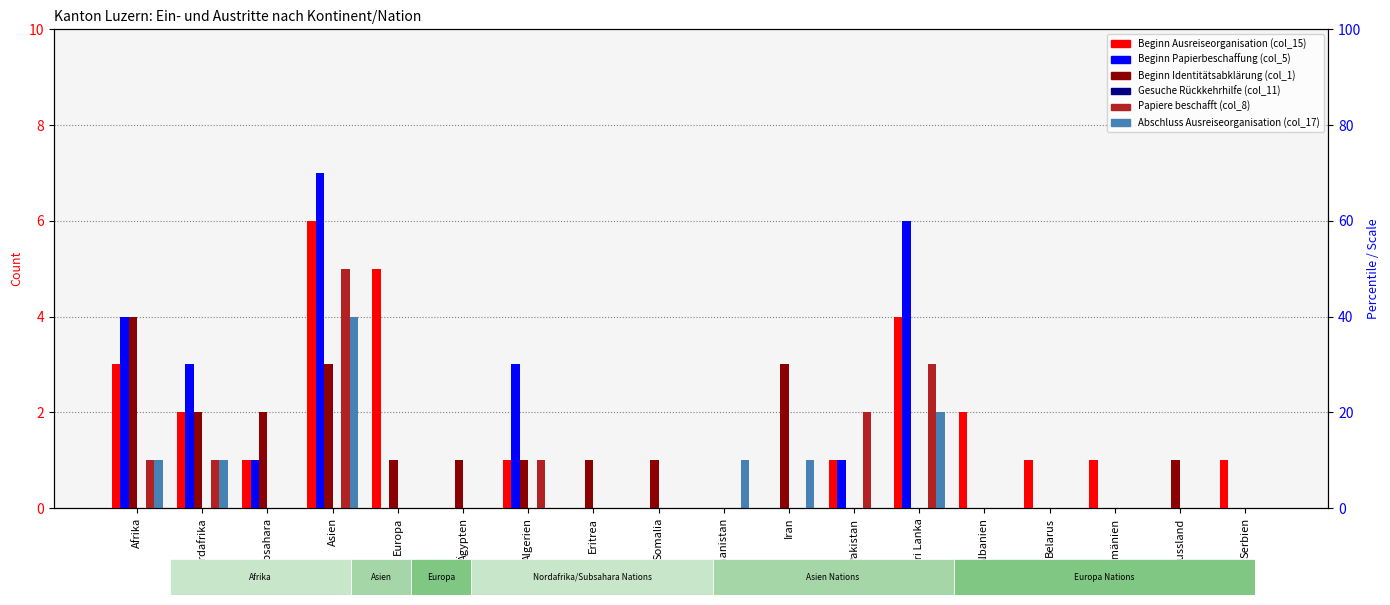

The Beginn Identitätsabklärung (col_1) series shows 2 at Subsahara. True or false?

True